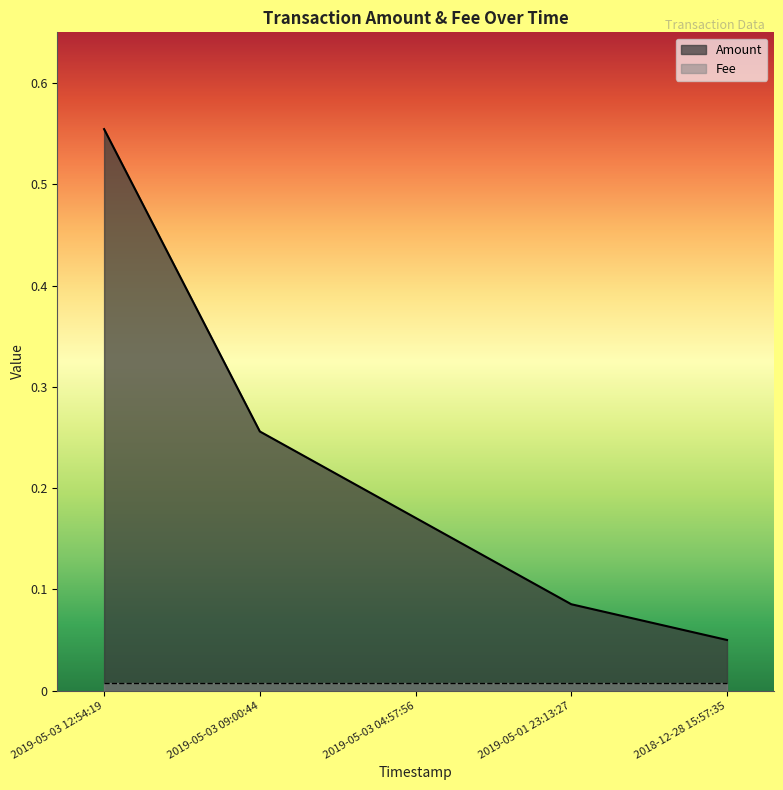

Reading left to right, what are all the values shown in this chart?

0.6	0.3	0.2	0.1	0.1